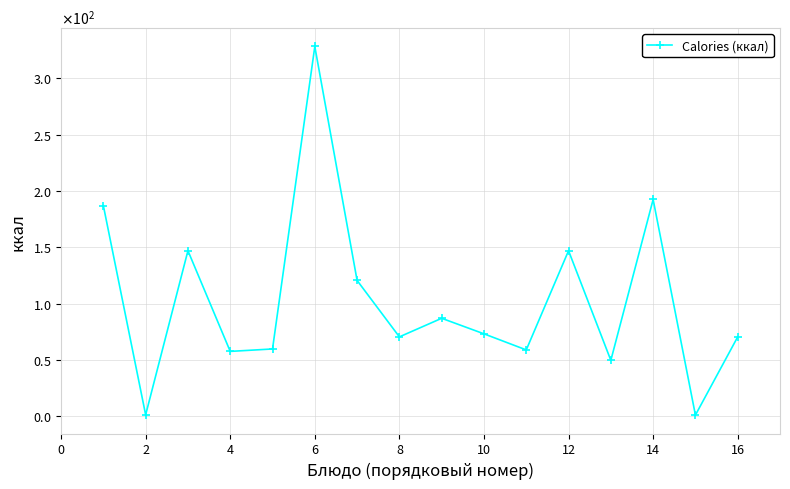

Does the chart have visible grid lines?

Yes